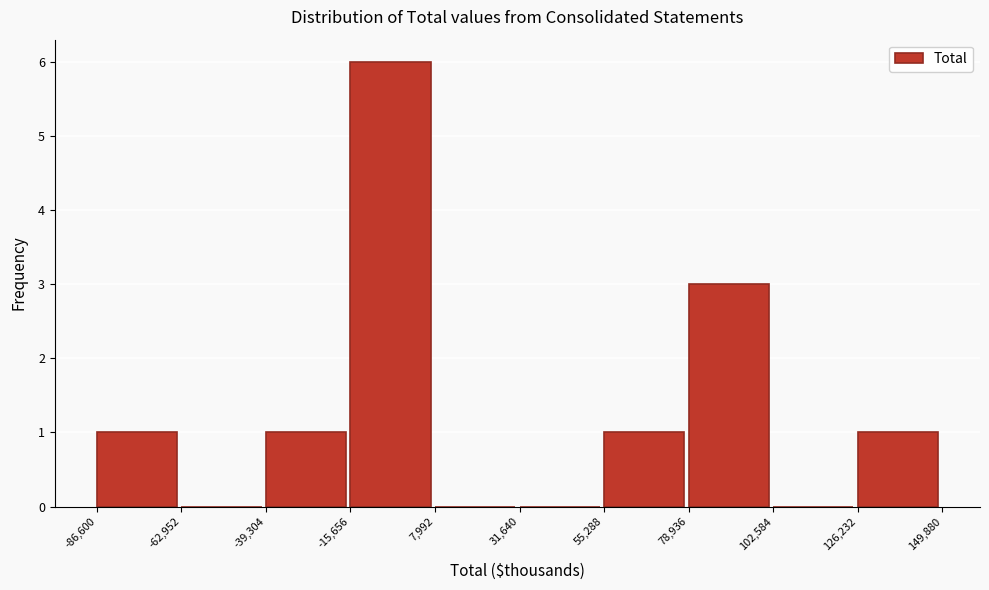

Over which range of the x-axis is the bar tallest?

-15,656 to 7,992